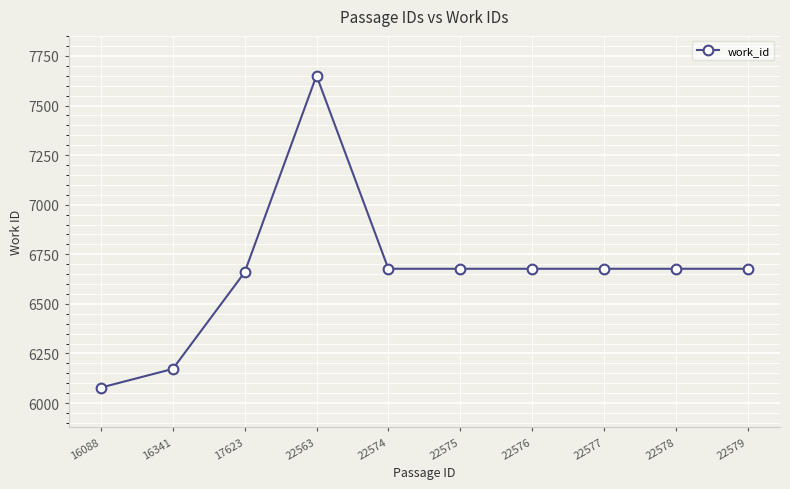

What is the maximum value shown in the chart?

7651